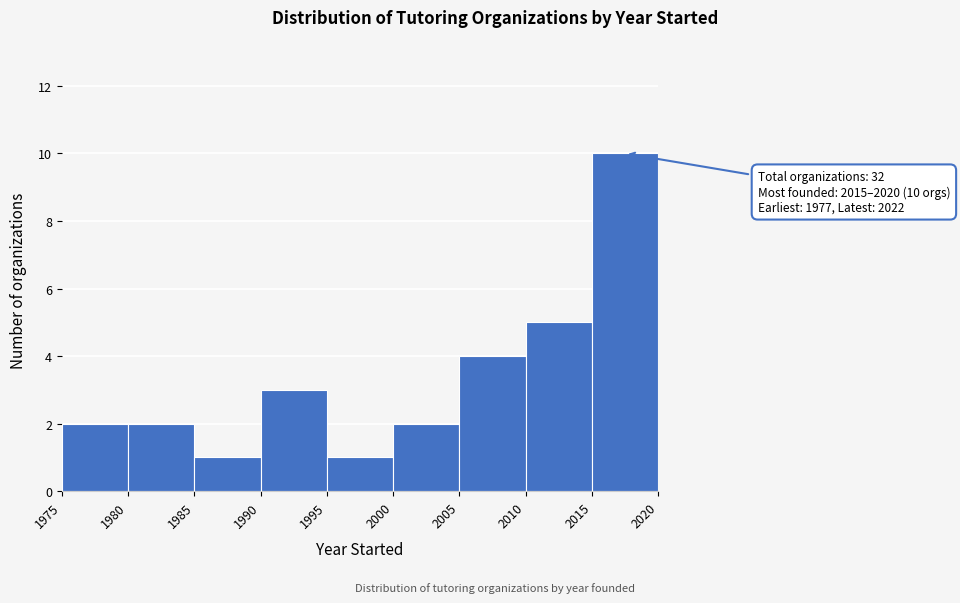

Over which range of the x-axis is the bar tallest?

2015 to 2020